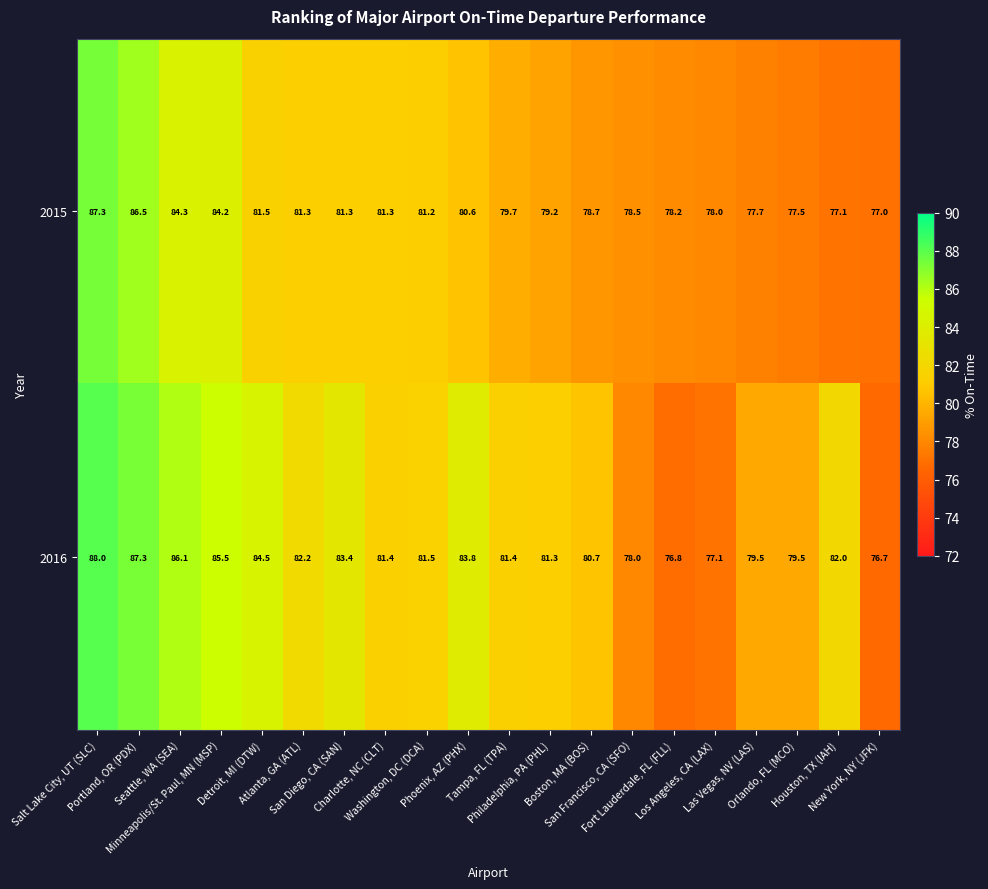

Rank the series at San Diego, CA (SAN) from lowest to highest value.

2015, 2016